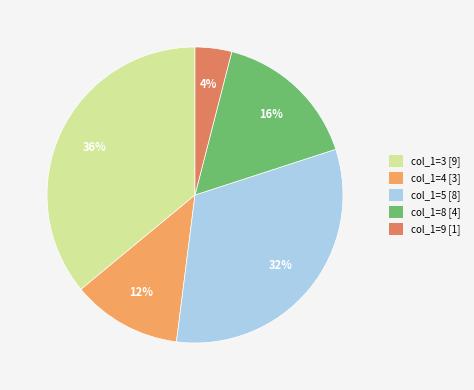

Do col_1=4 and col_1=5 together represent more than half of the pie?

No